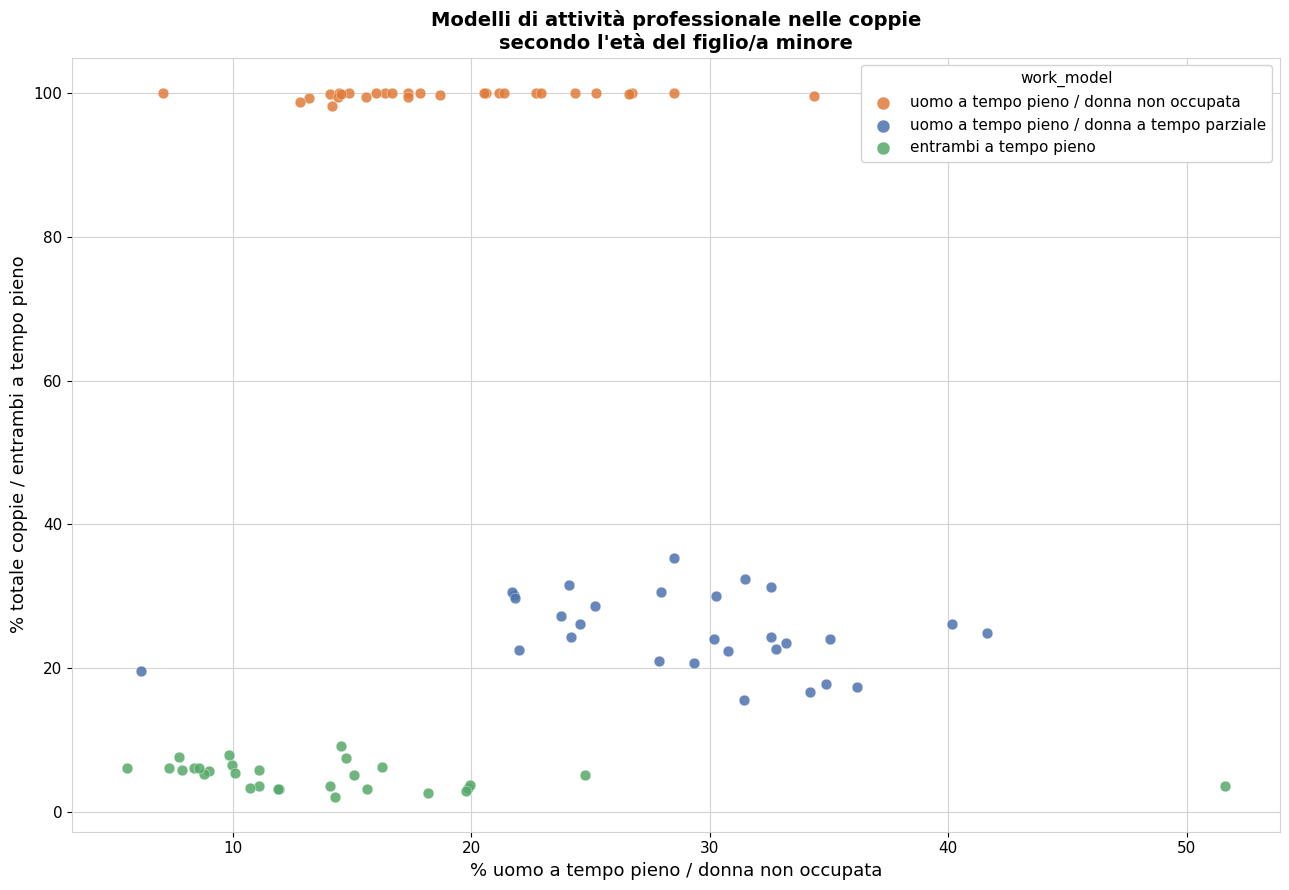

Which series reaches the minimum Y coordinate?

entrambi a tempo pieno